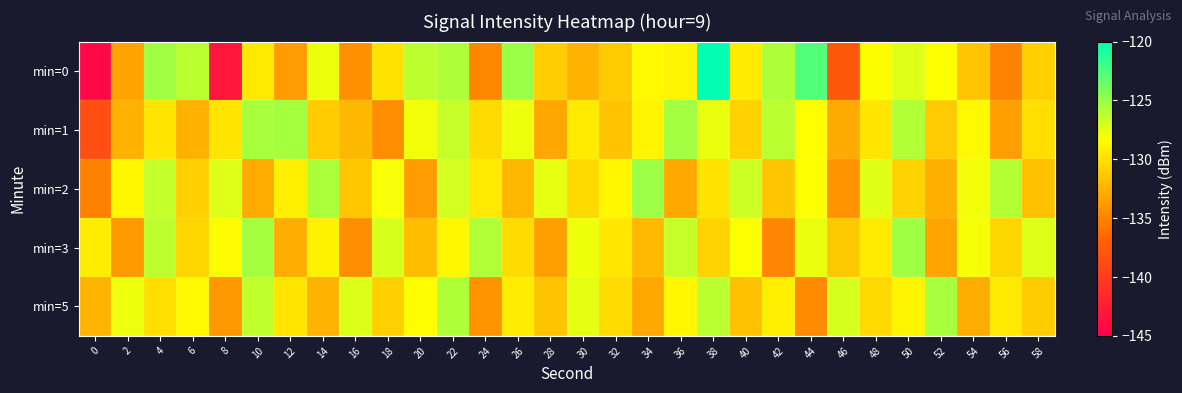

Count the number of categories in the chart.

30